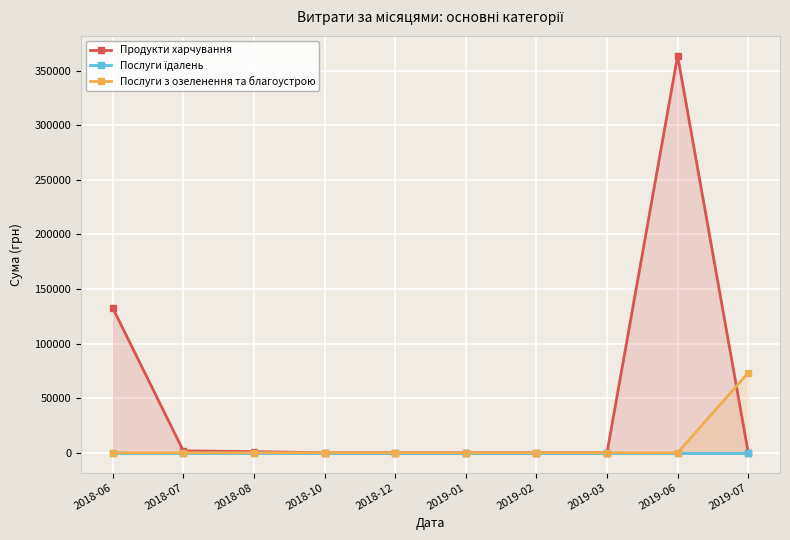

At how many categories does at least one series exceed 82459?

2